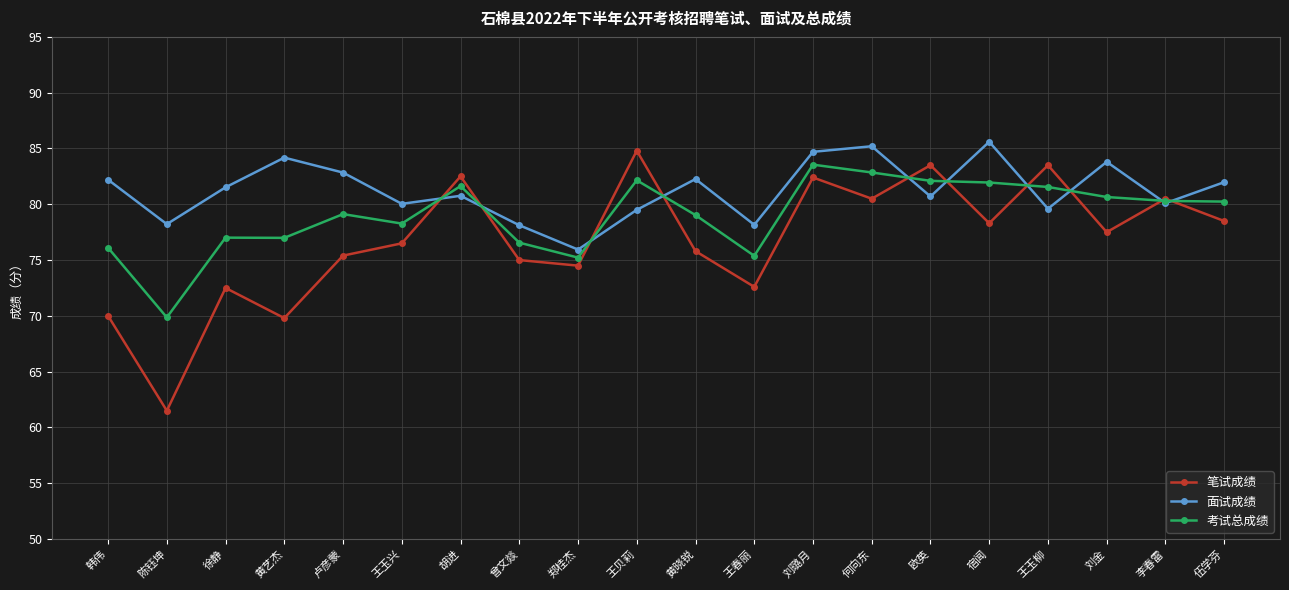

What is the sum of the 考试总成绩 values at 刘璐月 and 宿闻?

165.5